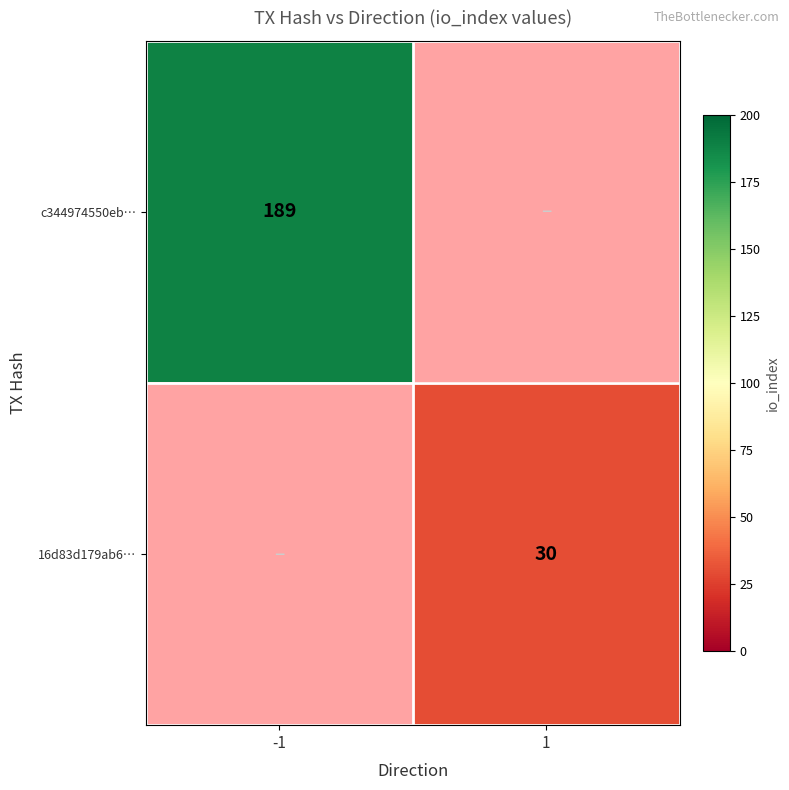

The value of 16d83d179ab6… at 1 is 30. True or false?

True